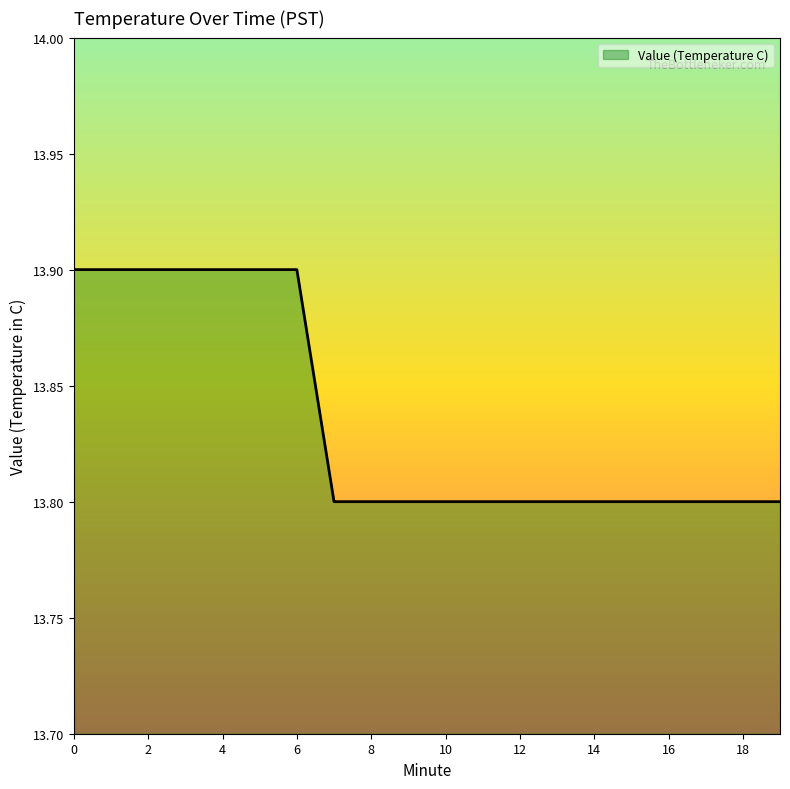

What is the minimum value shown in the chart?

13.8